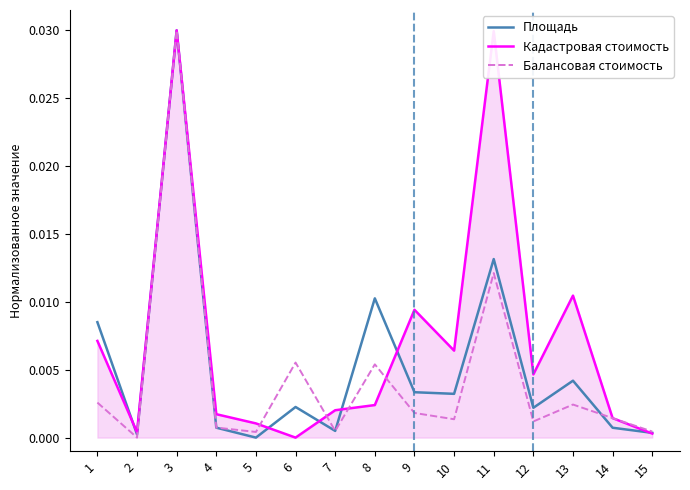

What are all the series names shown in the legend?

Площадь, Кадастровая стоимость, Балансовая стоимость